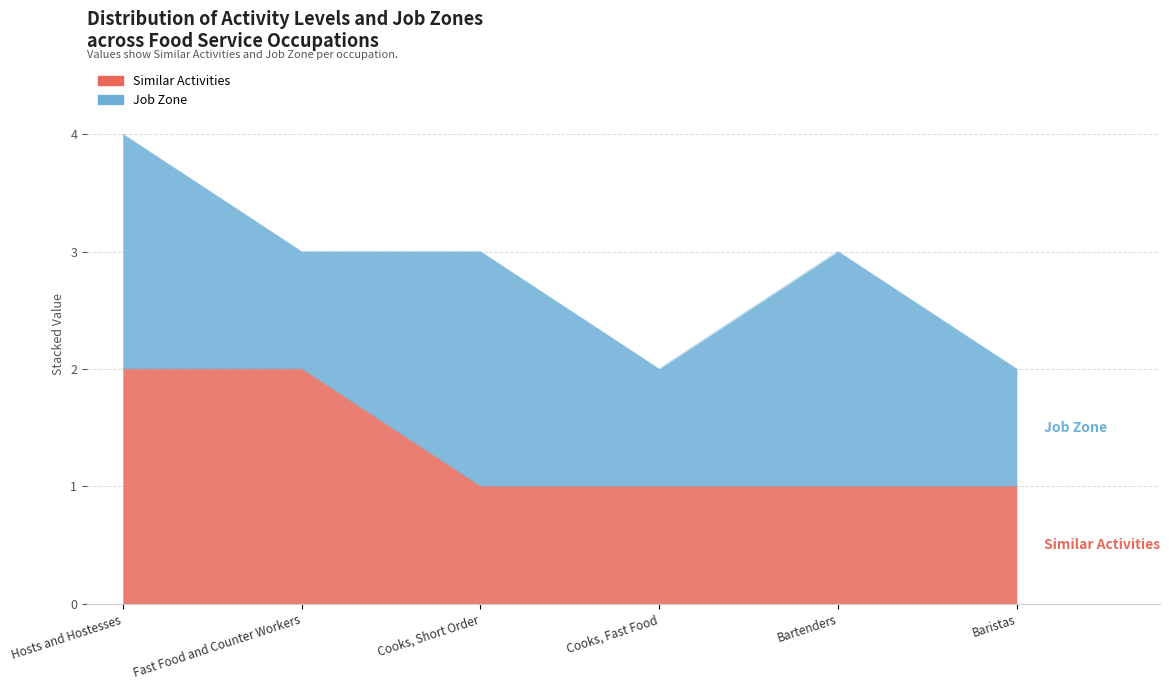

The chart shows a value of 0 at Bartenders. True or false?

False